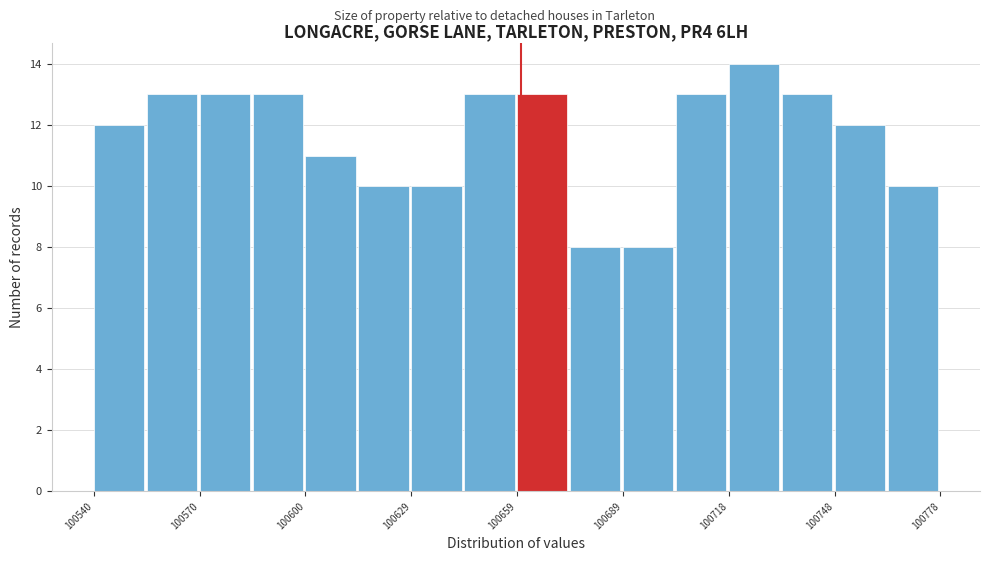

Read against the x-axis, roughly where is the centre of the tallest bar?

100725